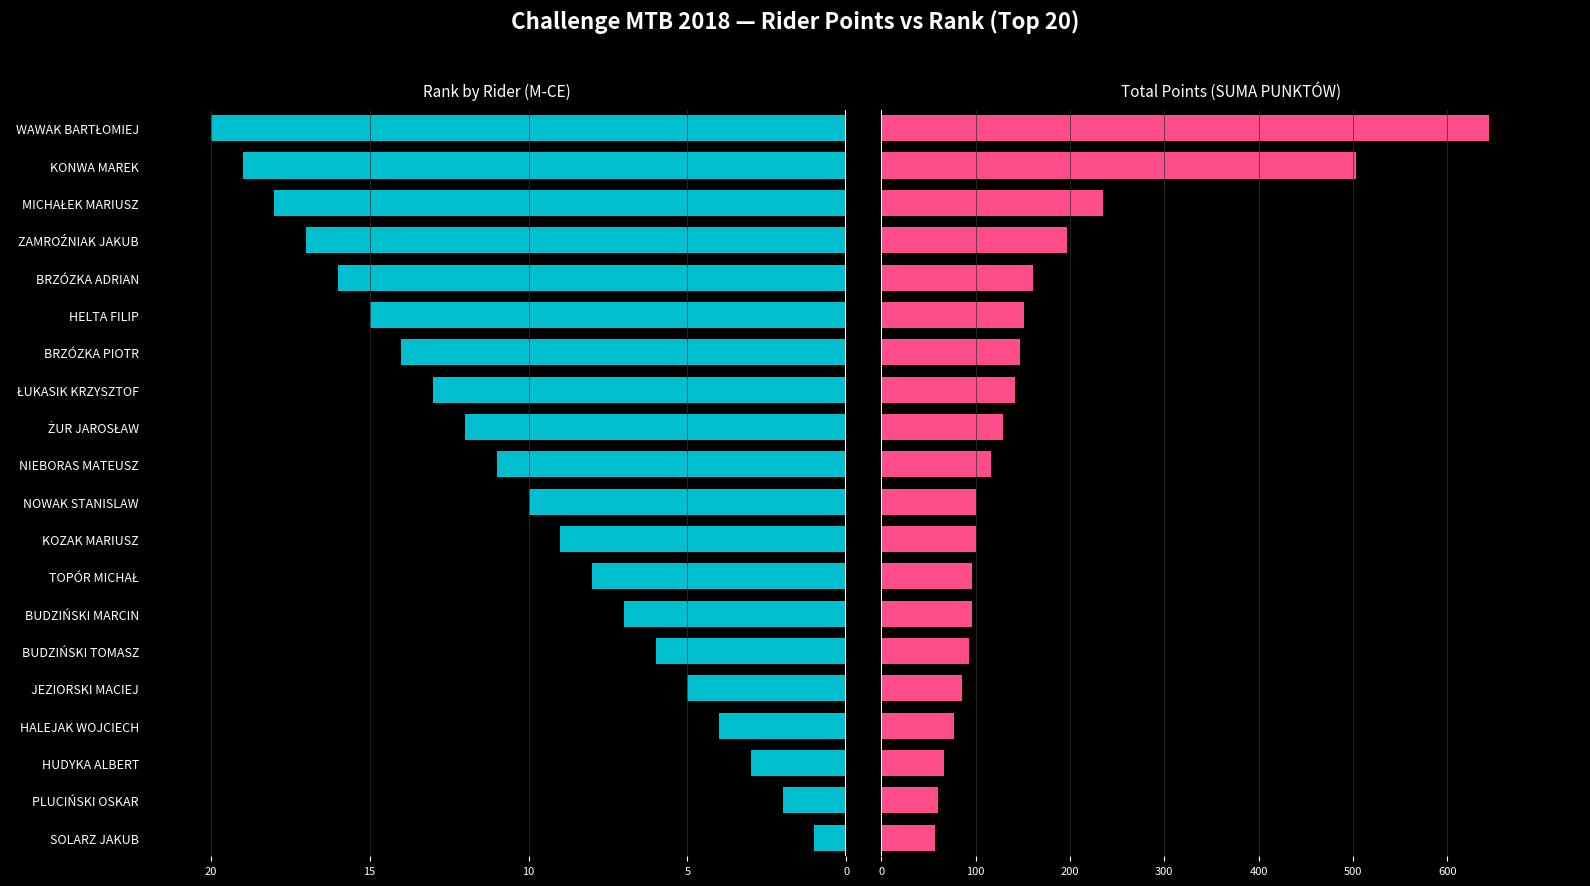

The value of Total Points at HUDYKA ALBERT is 88. True or false?

False